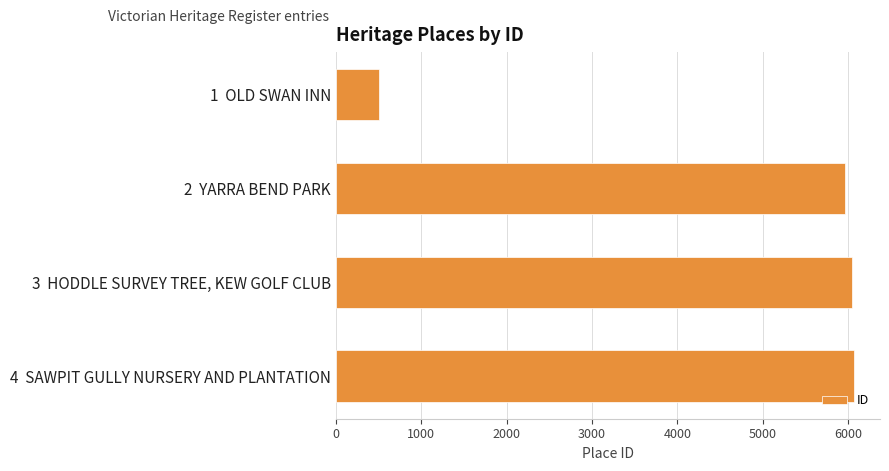

What is the ratio of the value at 4  SAWPIT GULLY NURSERY AND PLANTATION to the value at 3  HODDLE SURVEY TREE, KEW GOLF CLUB?

1.0